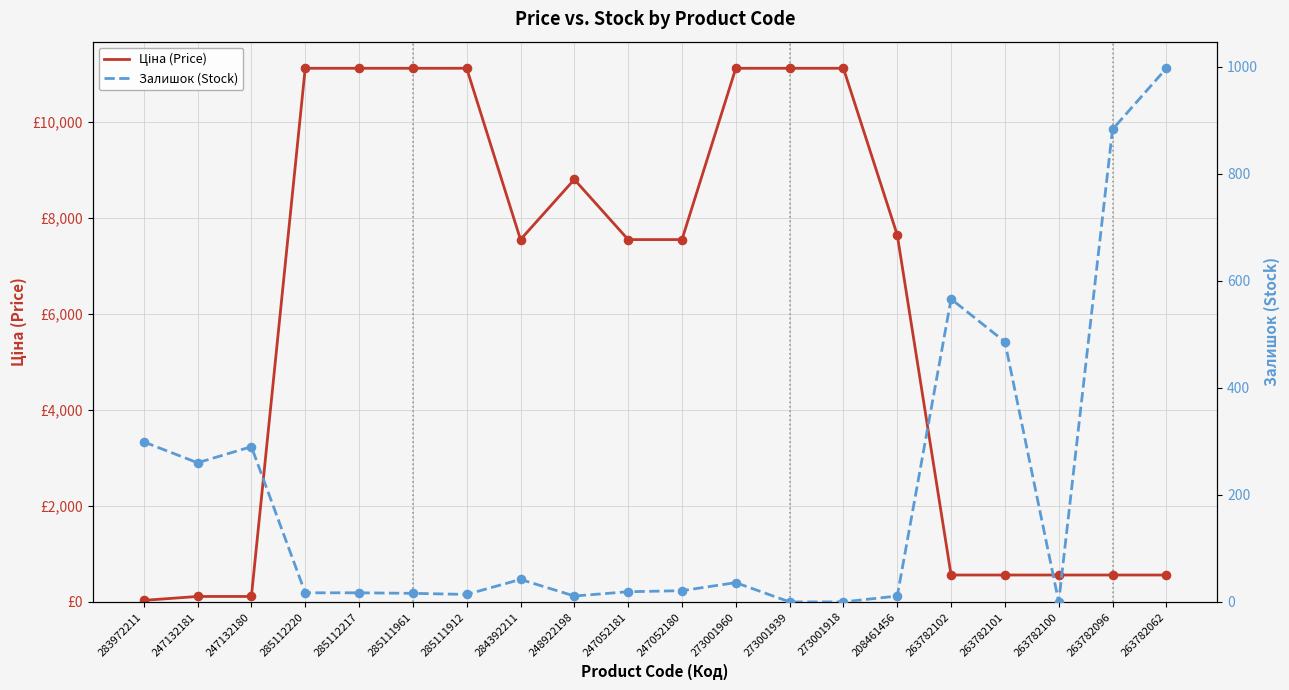

At how many categories does at least one series exceed 1167?

12